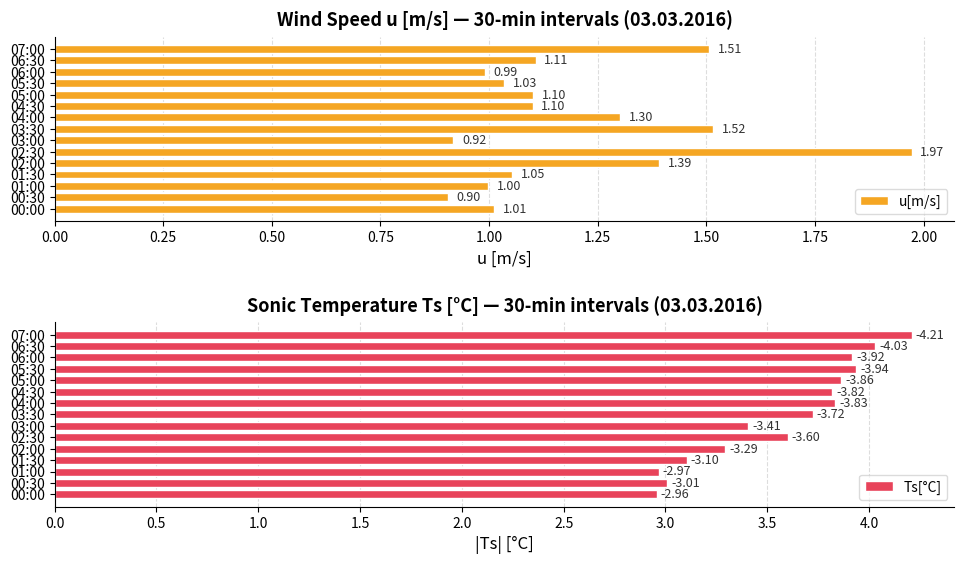

What are all the series names shown in the legend?

u[m/s], Ts[°C]